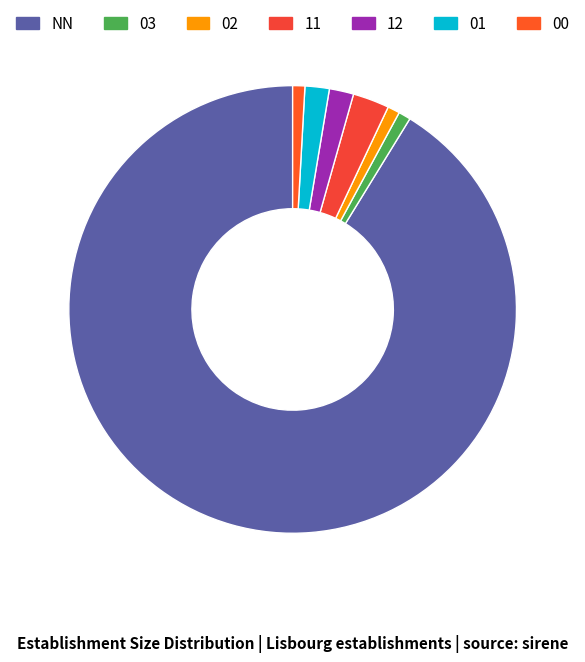

Between 12 and 00, which is larger?

12